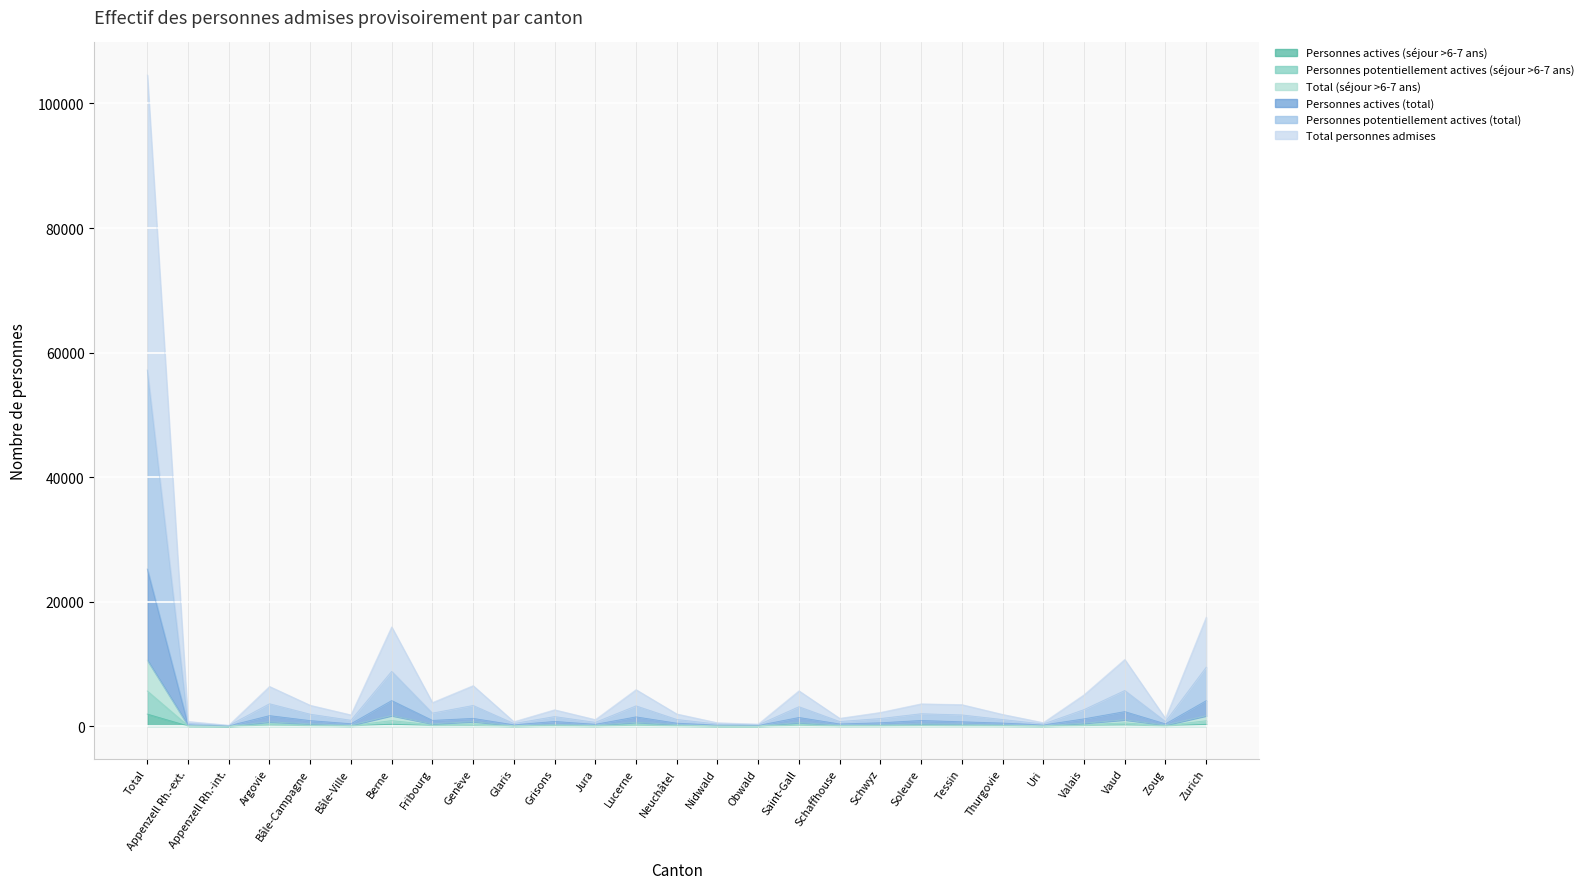

True or false: Personnes potentiellement actives (séjour >6-7 ans) and Personnes actives (total) cross at least once.

False